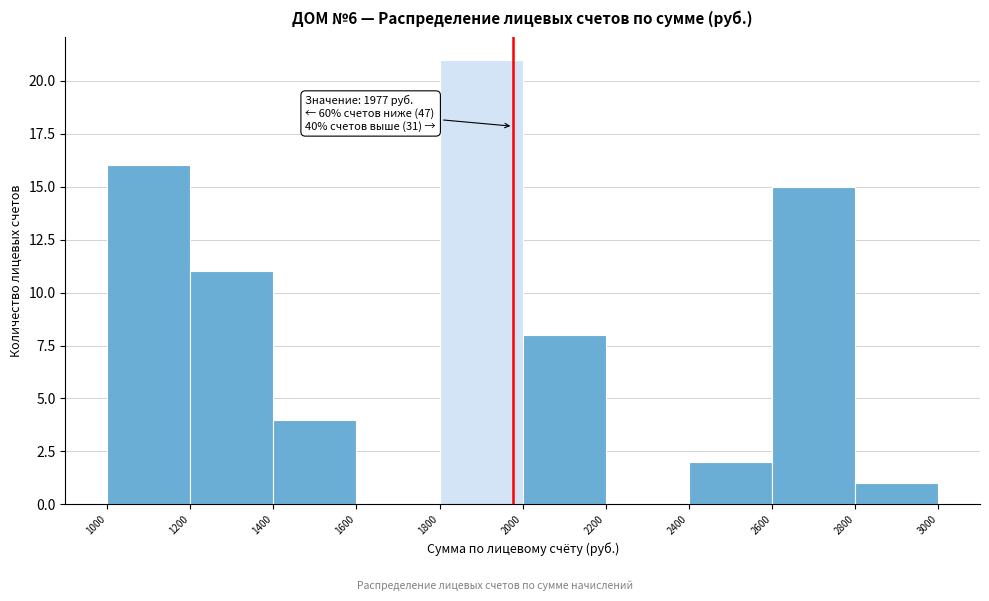

Which range on the x-axis has the tallest bar?

1800 to 2000